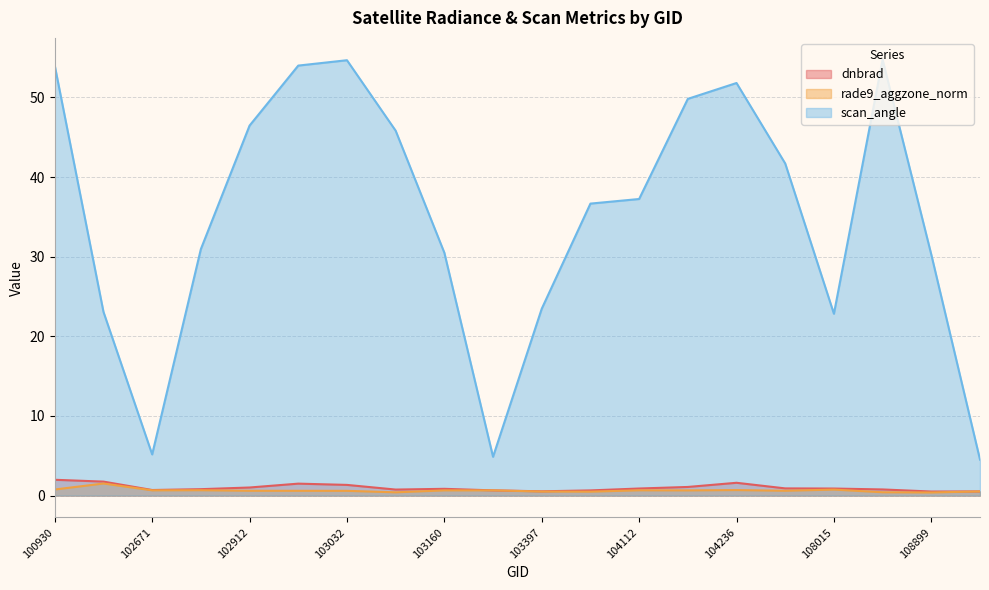

How many lines are shown in the chart?

3